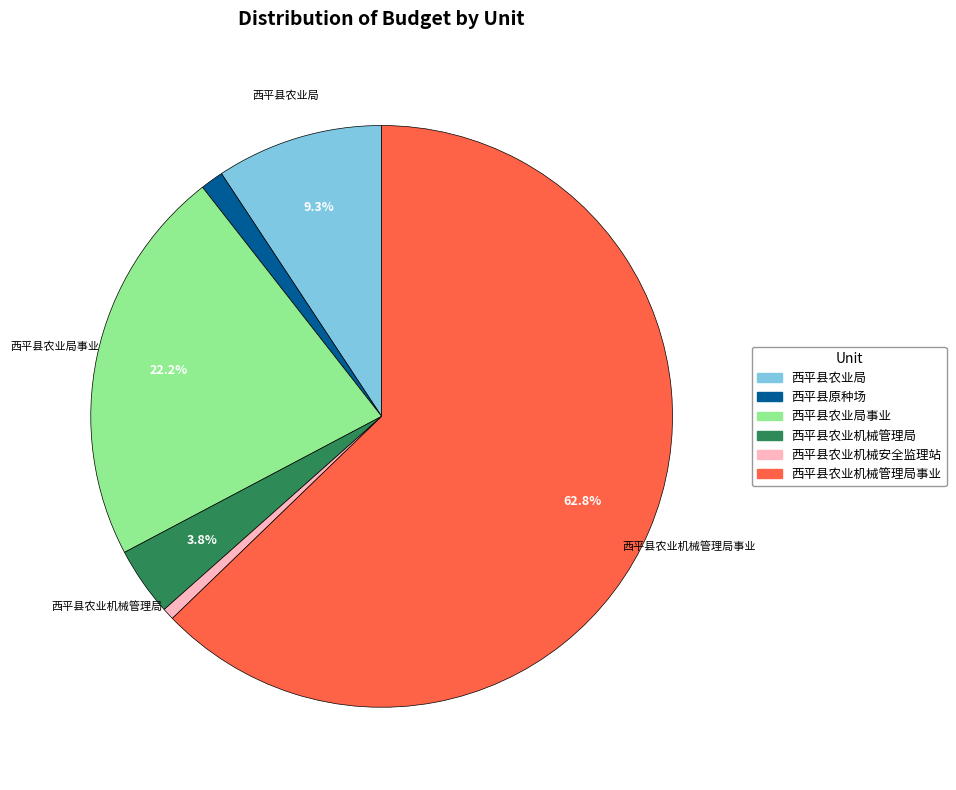

How many segments does this pie chart have?

6